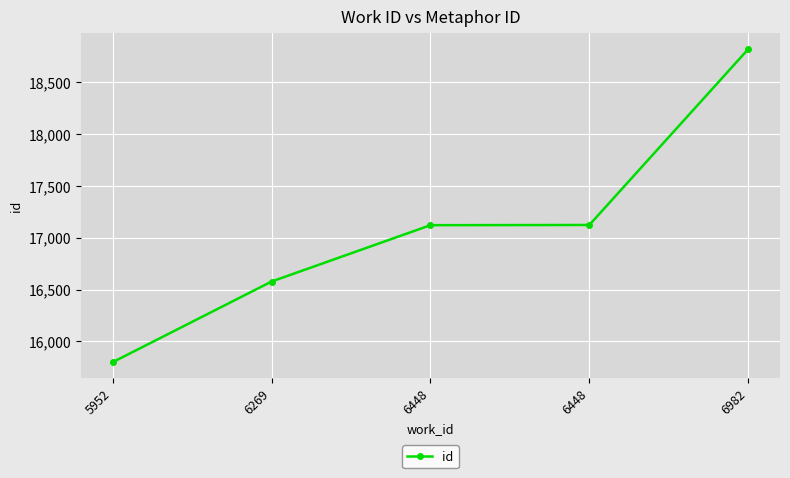

Count the number of categories in the chart.

5